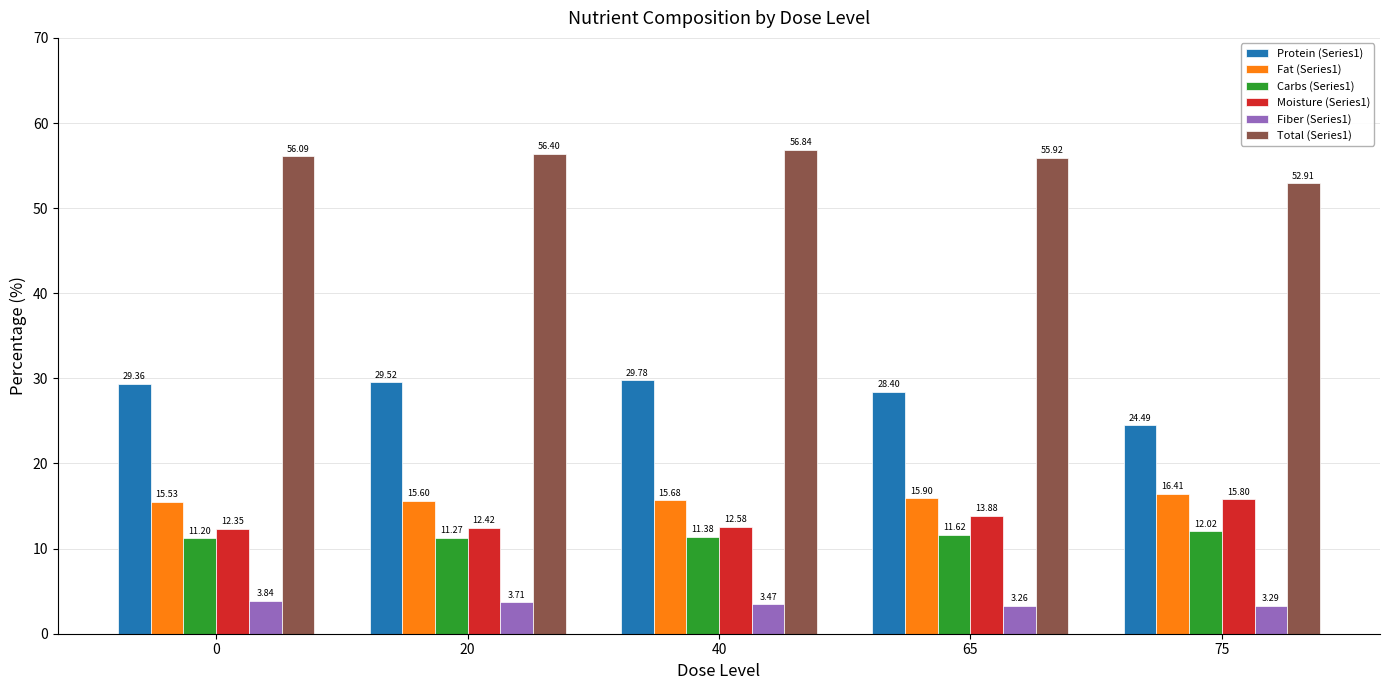

List the labels in order of Carbs (Series1) value, smallest first.

0, 20, 40, 65, 75